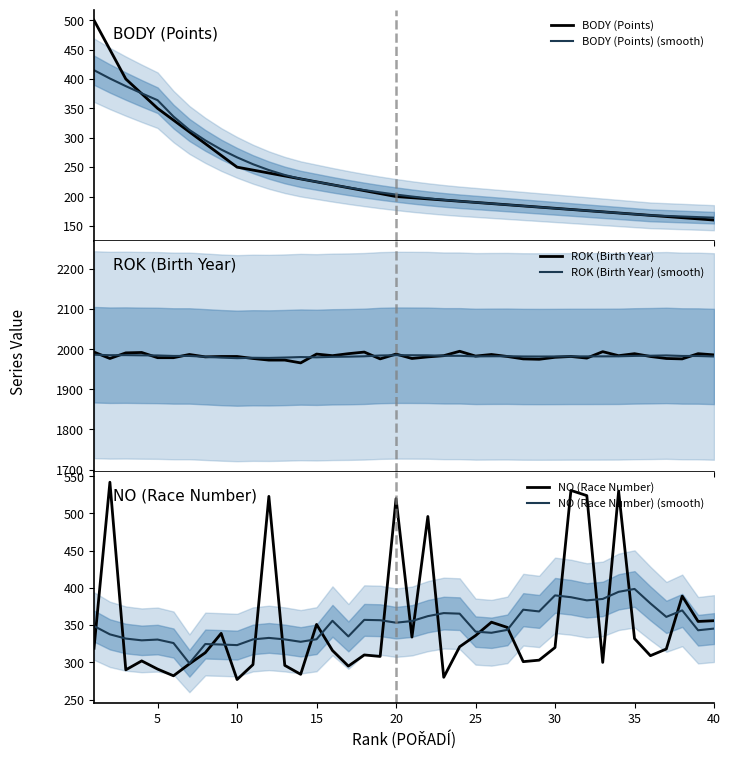

What is the highest value of the BODY (Points) series?

500.0